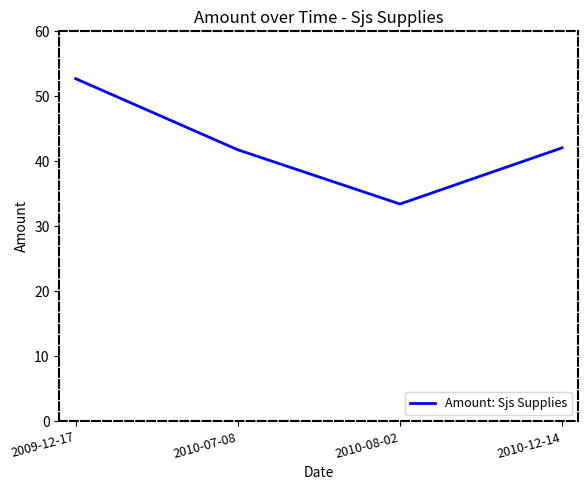

What is the sum of the values at 2010-08-02 and 2010-12-14?

75.5